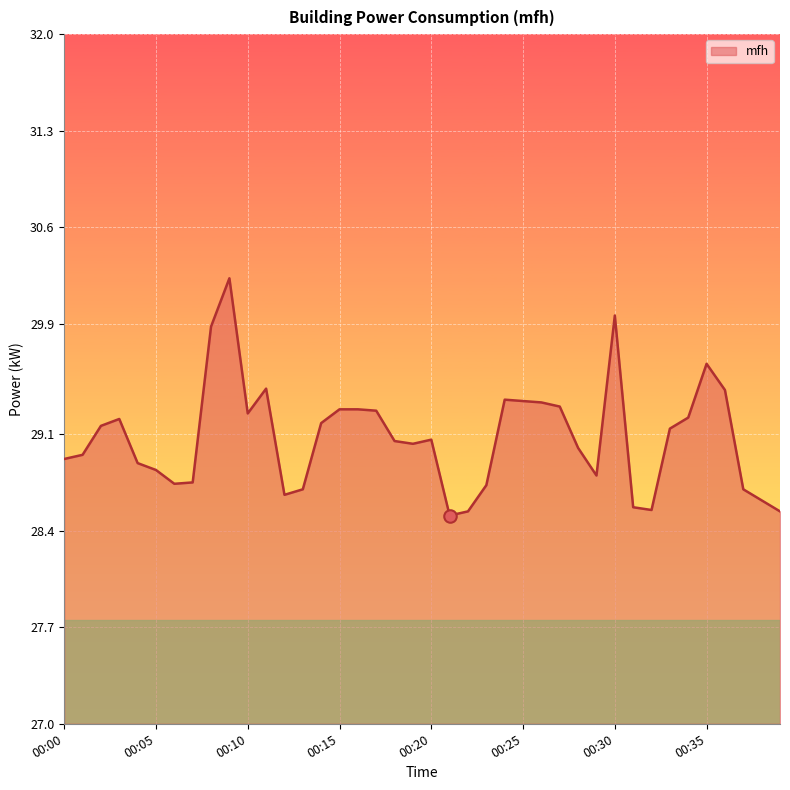

What is the minimum value shown in the chart?

28.5